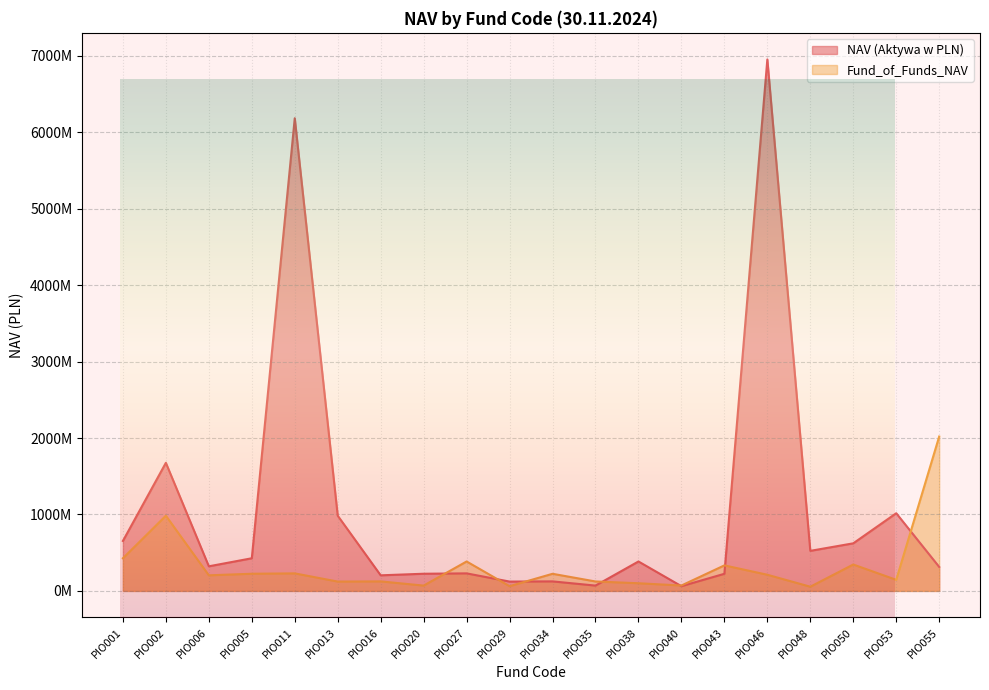

At which category is the sum across all series the highest?

PIO046